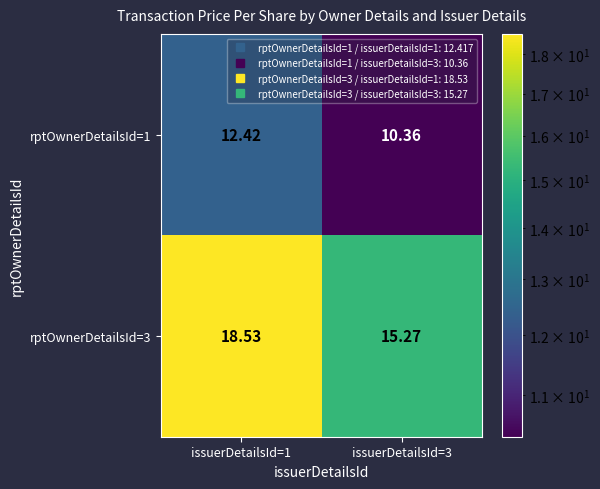

Between issuerDetailsId=1 and issuerDetailsId=3, which series saw the biggest shift?

rptOwnerDetailsId=3